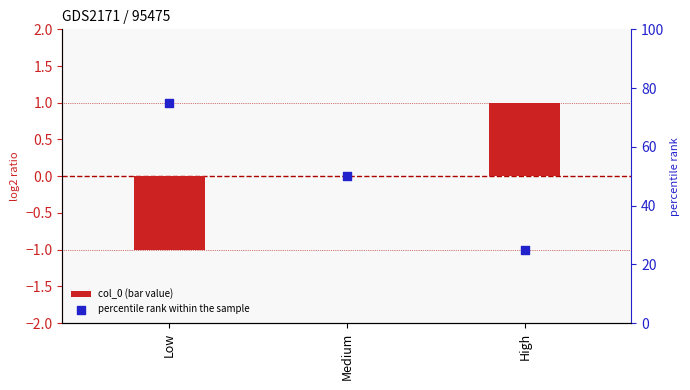

What is the total value across all series at Low?

74